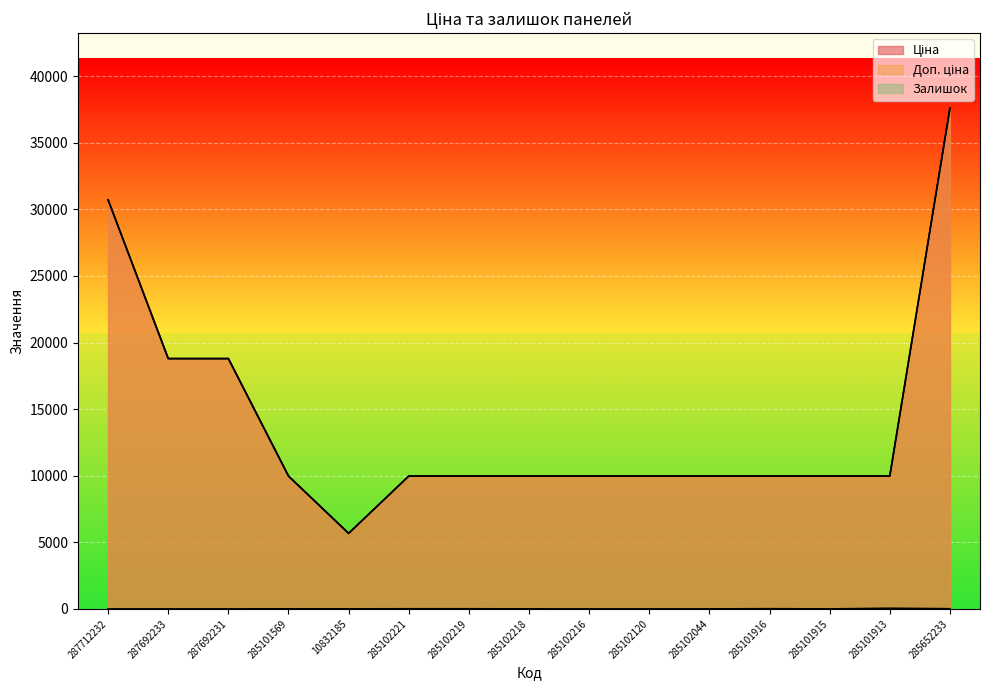

How many lines are shown in the chart?

3